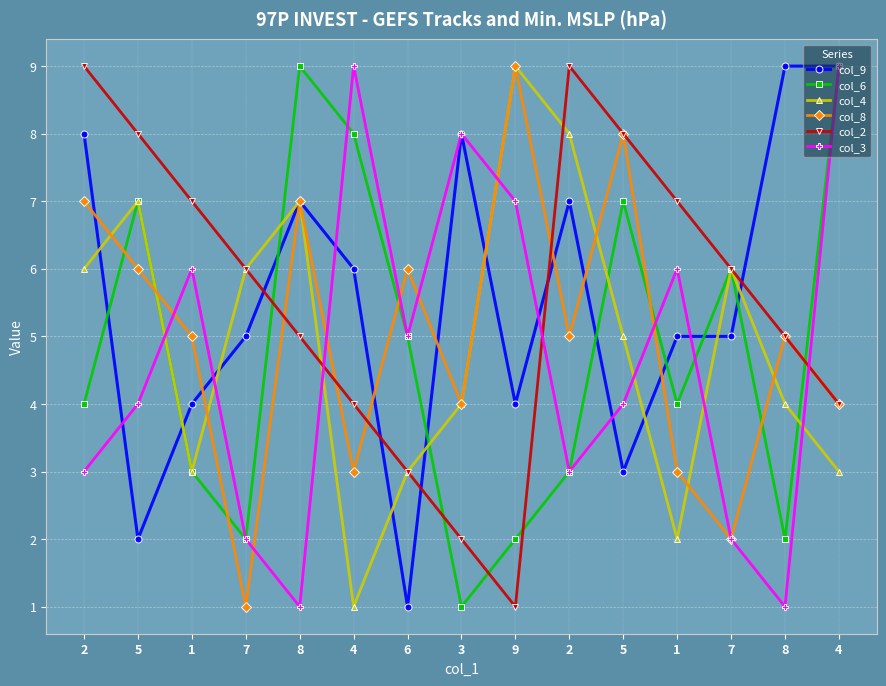

List the series in order of their peak value, highest first.

col_9, col_6, col_4, col_8, col_2, col_3